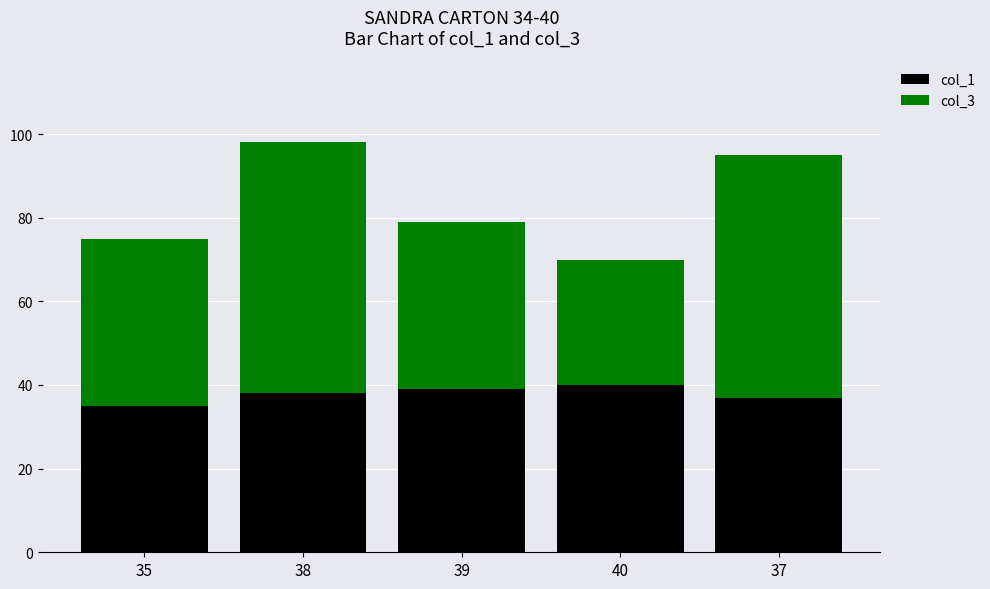

True or false: col_1 has a value of 52 at 39.

False